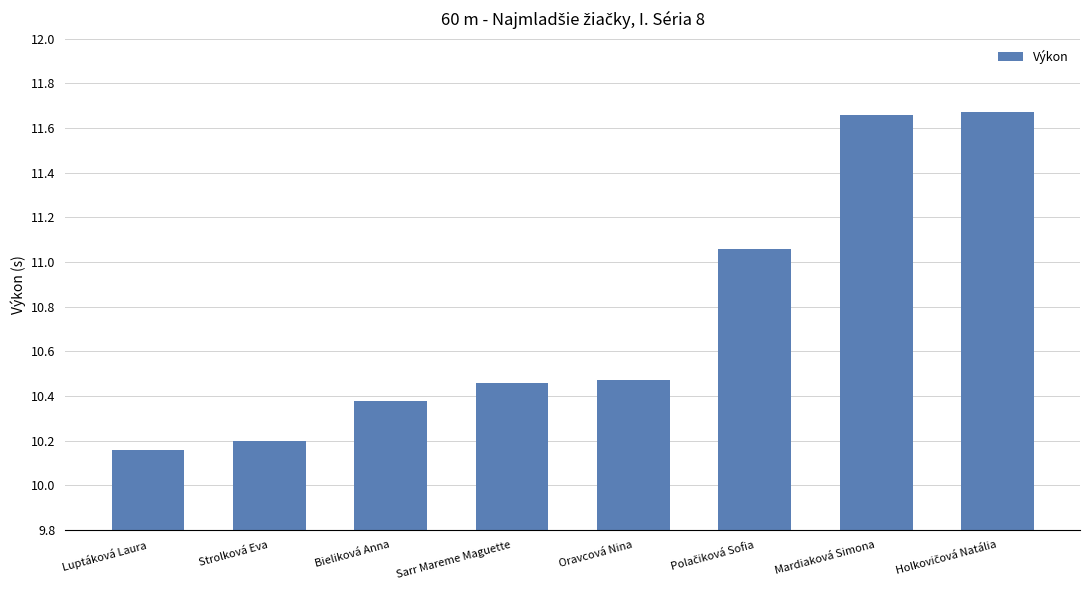

What is the value of the 3rd bar from the left?

10.4